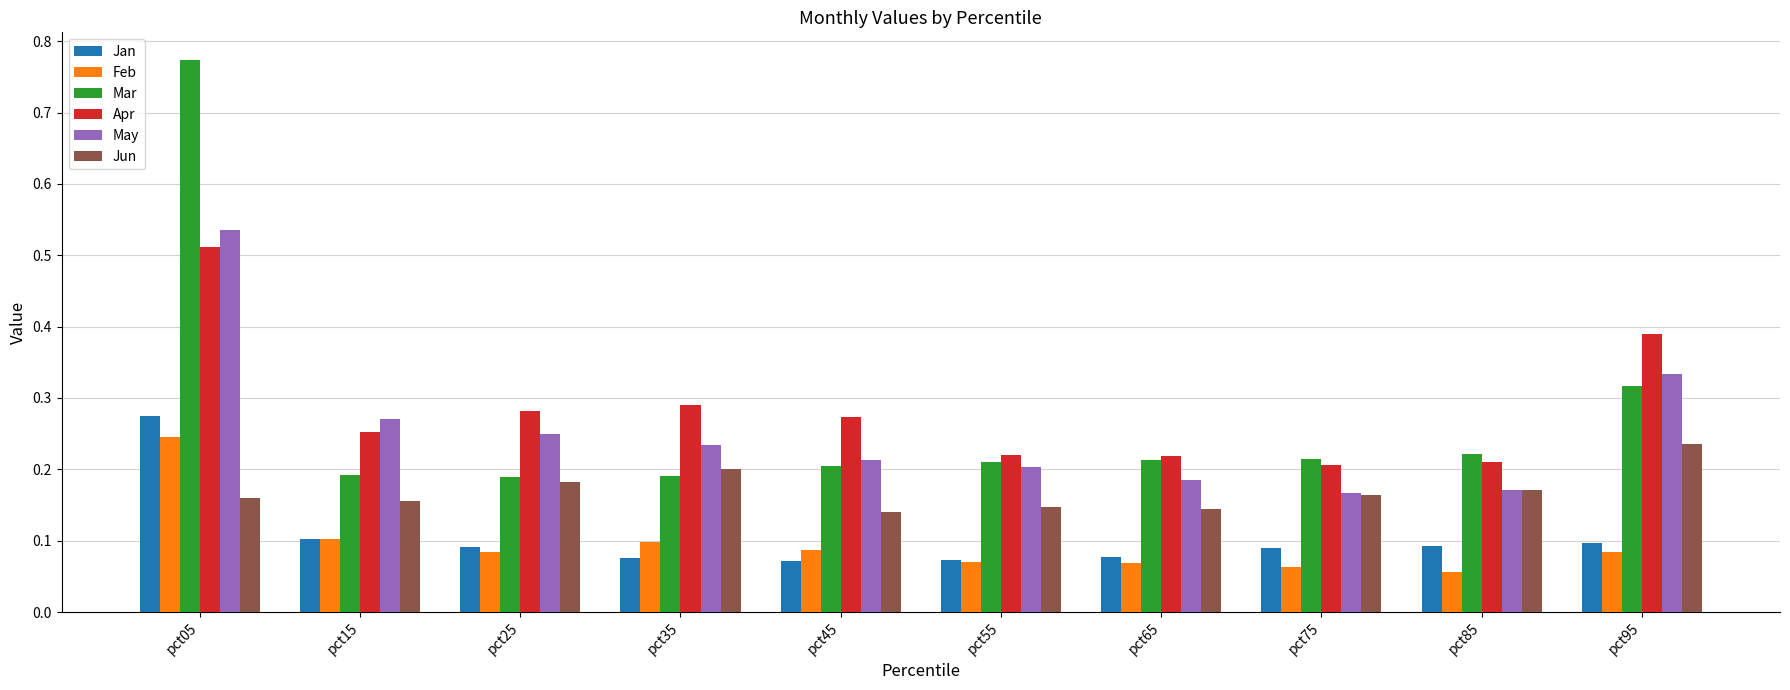

Which category has the highest value across all series?

pct05